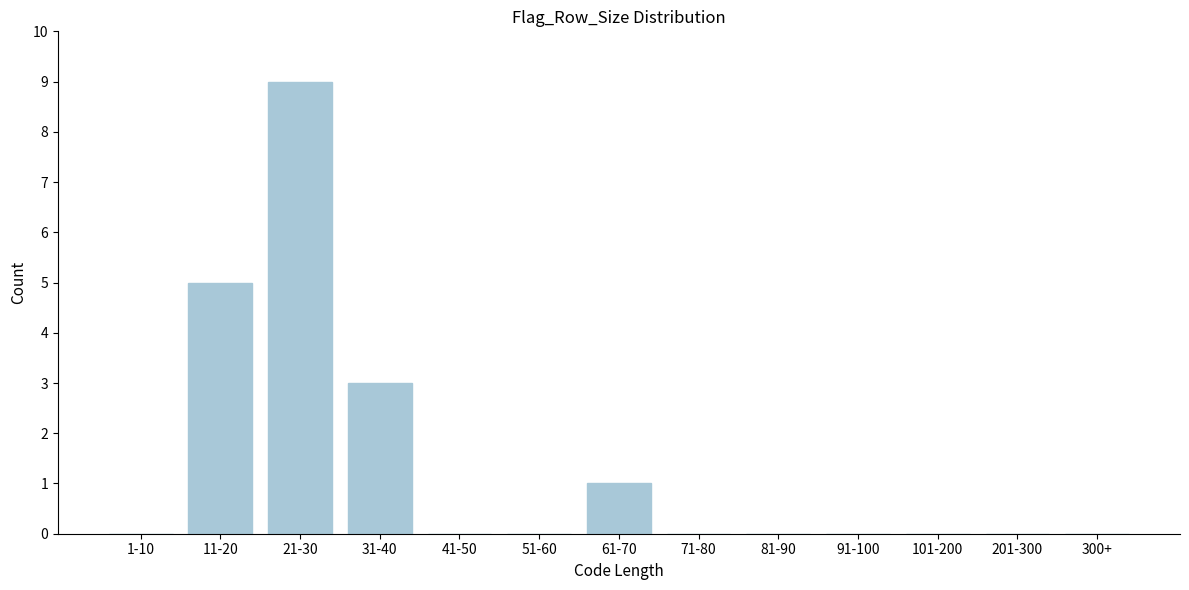

Reading left to right, transcribe all the data shown in this chart.

1-10=0	11-20=5	21-30=9	31-40=3	41-50=0	51-60=0	61-70=1	71-80=0	81-90=0	91-100=0	101-200=0	201-300=0	300+=0